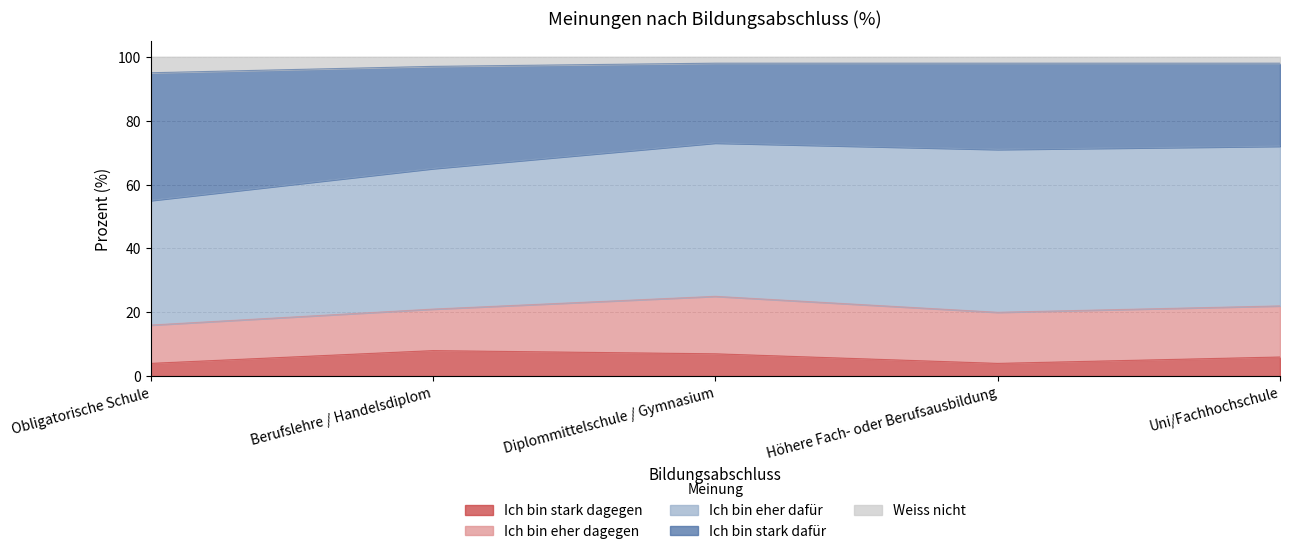

Reading right to left, list all the values displayed in this chart.

Obligatorische Schule: 5	40	39	12	4
Berufslehre / Handelsdiplom: 3	32	44	13	8
Diplommittelschule / Gymnasium: 2	25	48	18	7
Höhere Fach- oder Berufsausbildung: 2	27	51	16	4
Uni/Fachhochschule: 2	26	50	16	6